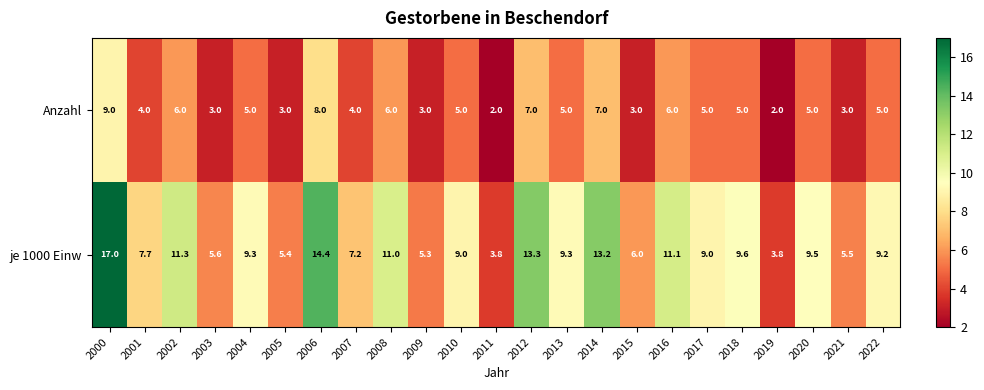

List the series in order of their overall mean, highest first.

je 1000 Einw, Anzahl